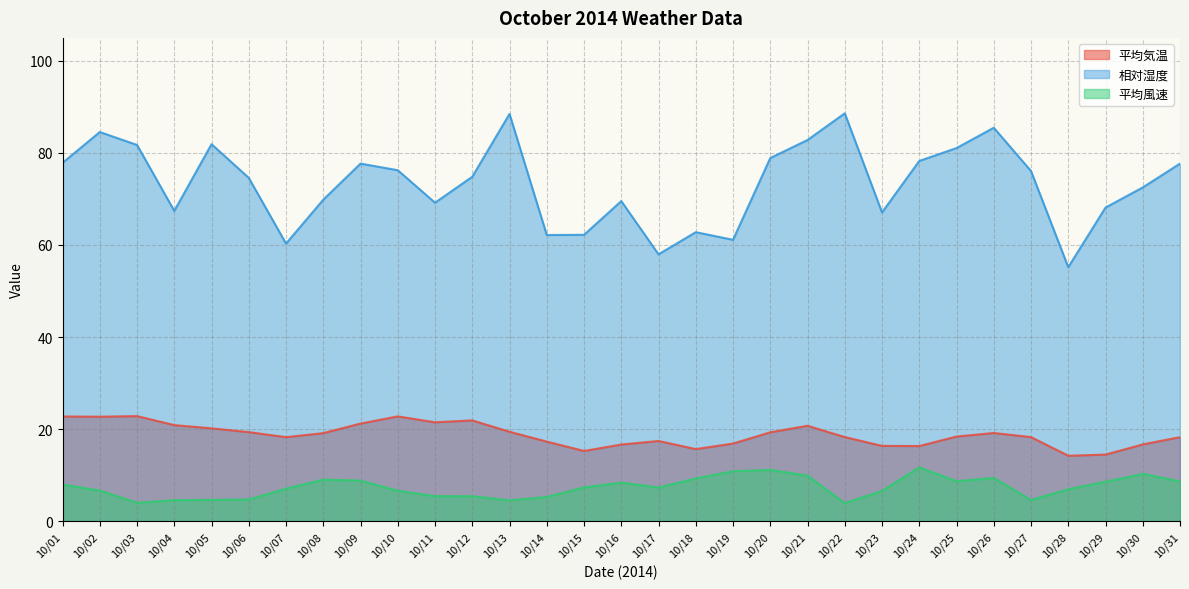

At how many categories does at least one series exceed 82?

5